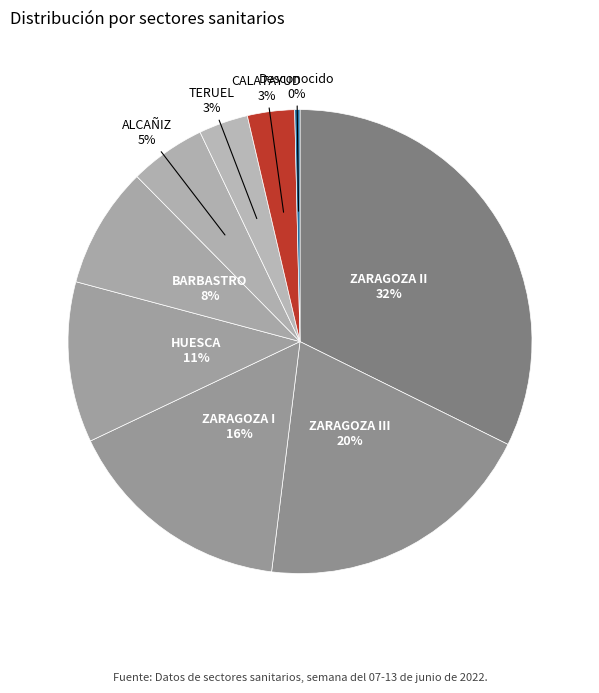

Which slice is the smallest?

Desconocido